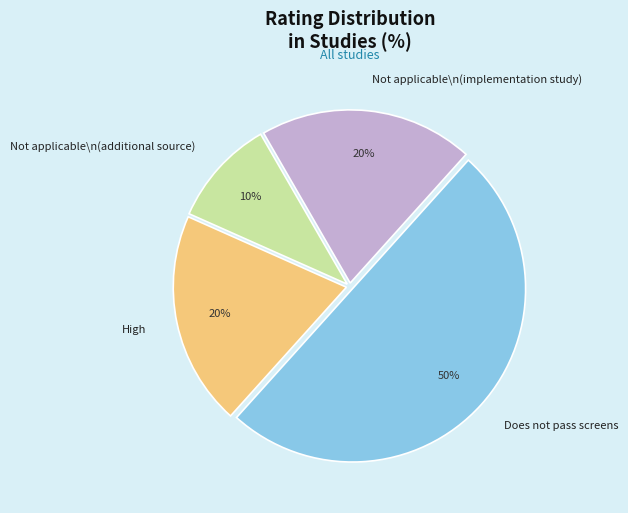

True or false: Does not pass screens accounts for 65% of the total.

False